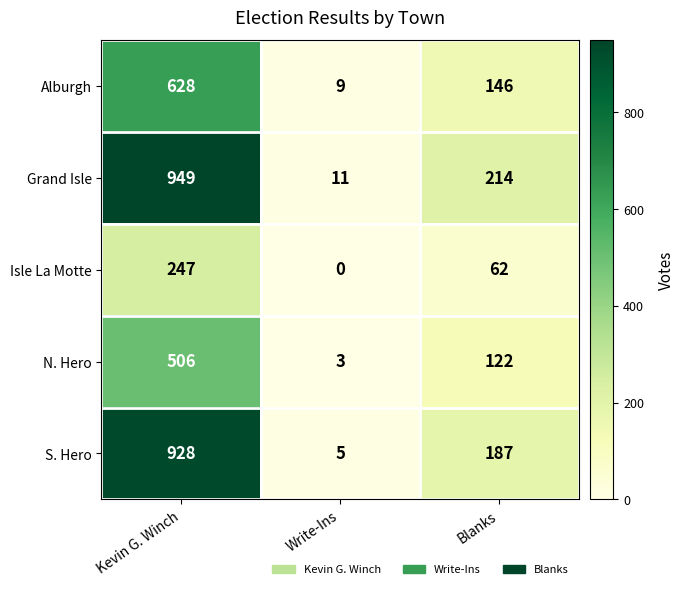

What is the sum of all N. Hero values?

631